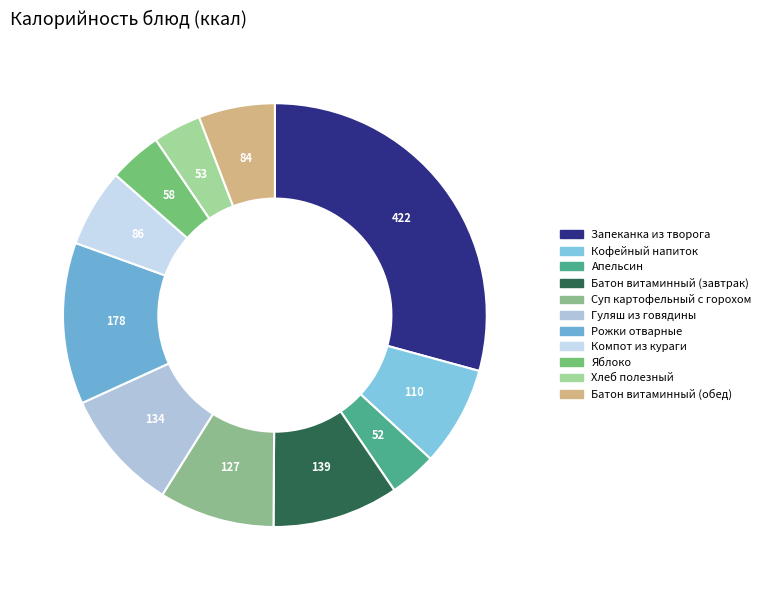

Do Апельсин and Гуляш из говядины together represent more than half of the pie?

No